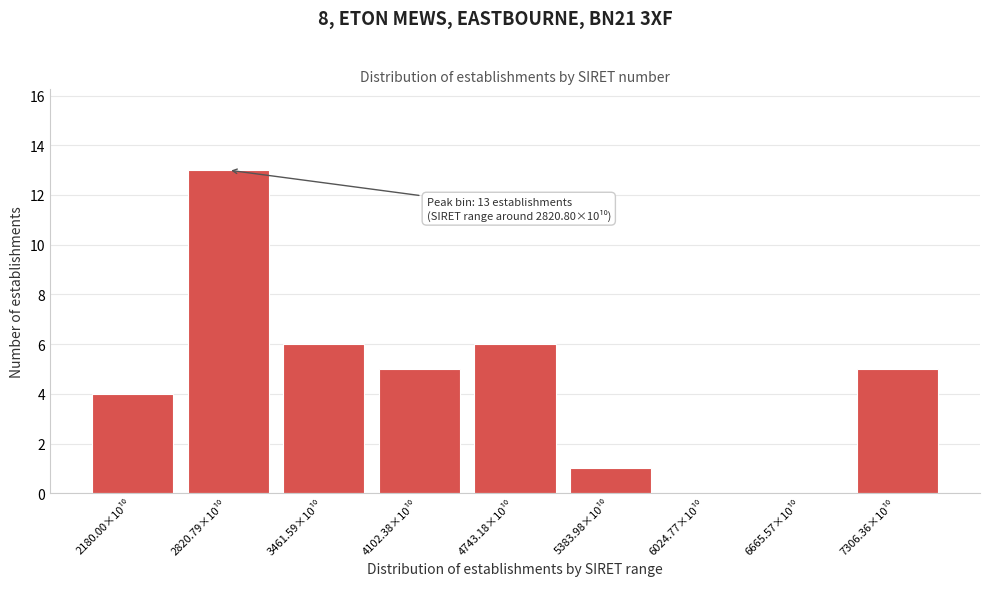

What is the greatest value displayed?

13